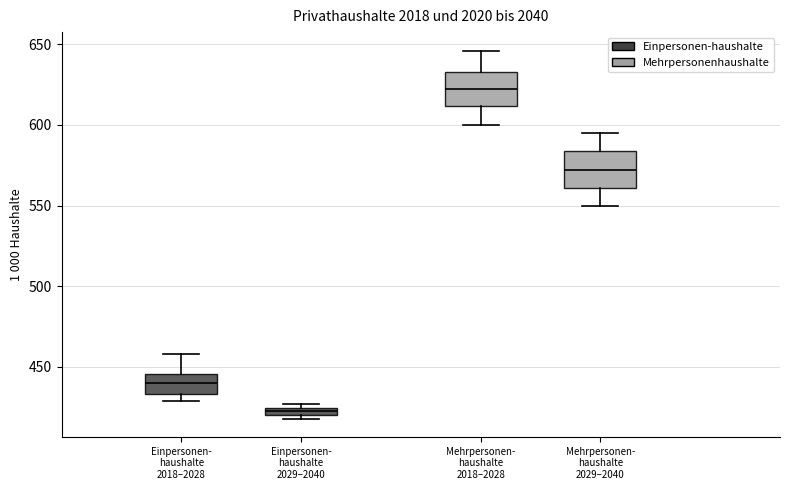

Which box has the highest median line?

Mehrpersonen- haushalte 2018–2028